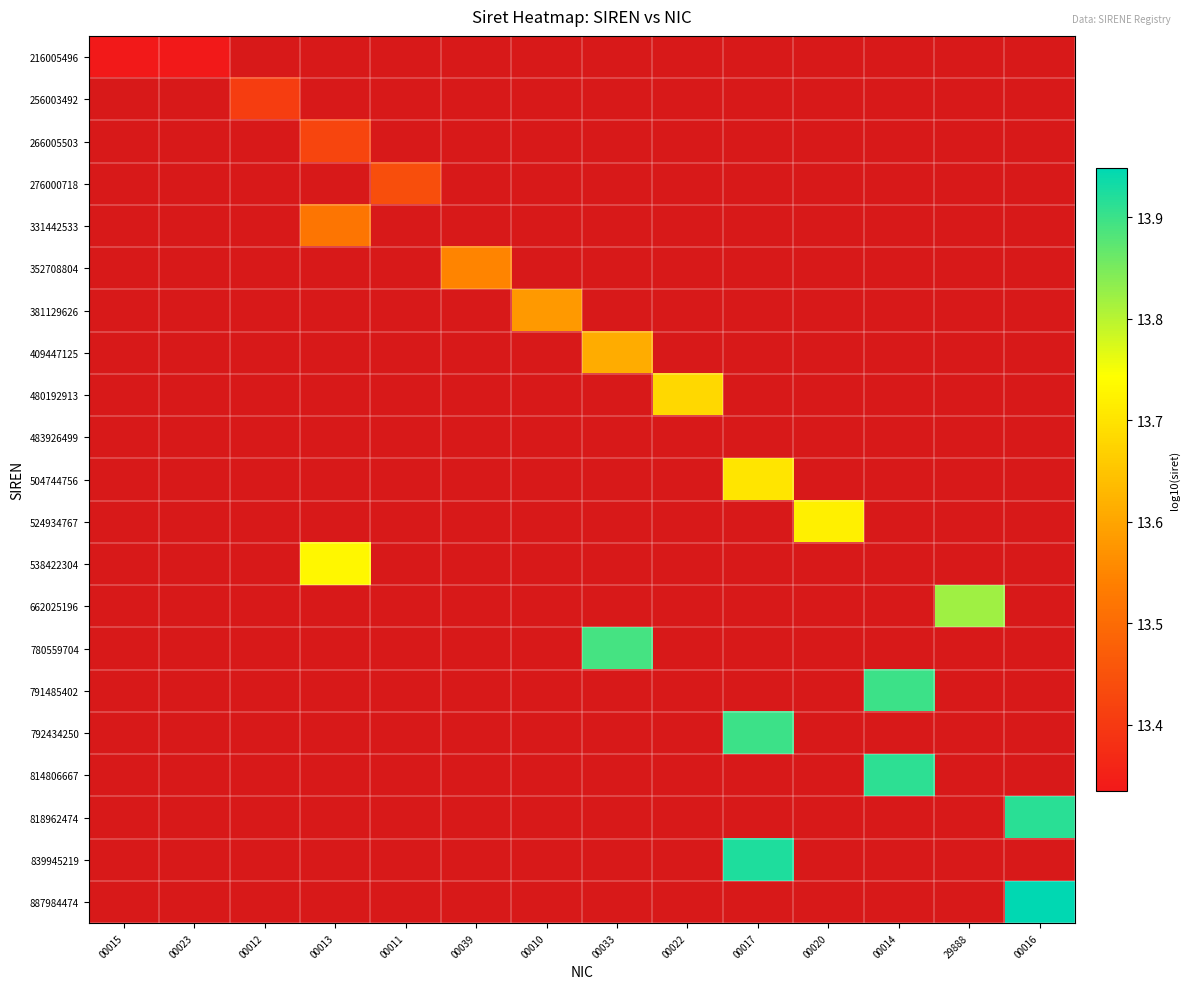

The 780559704 series shows 9.4 at 00033. True or false?

False